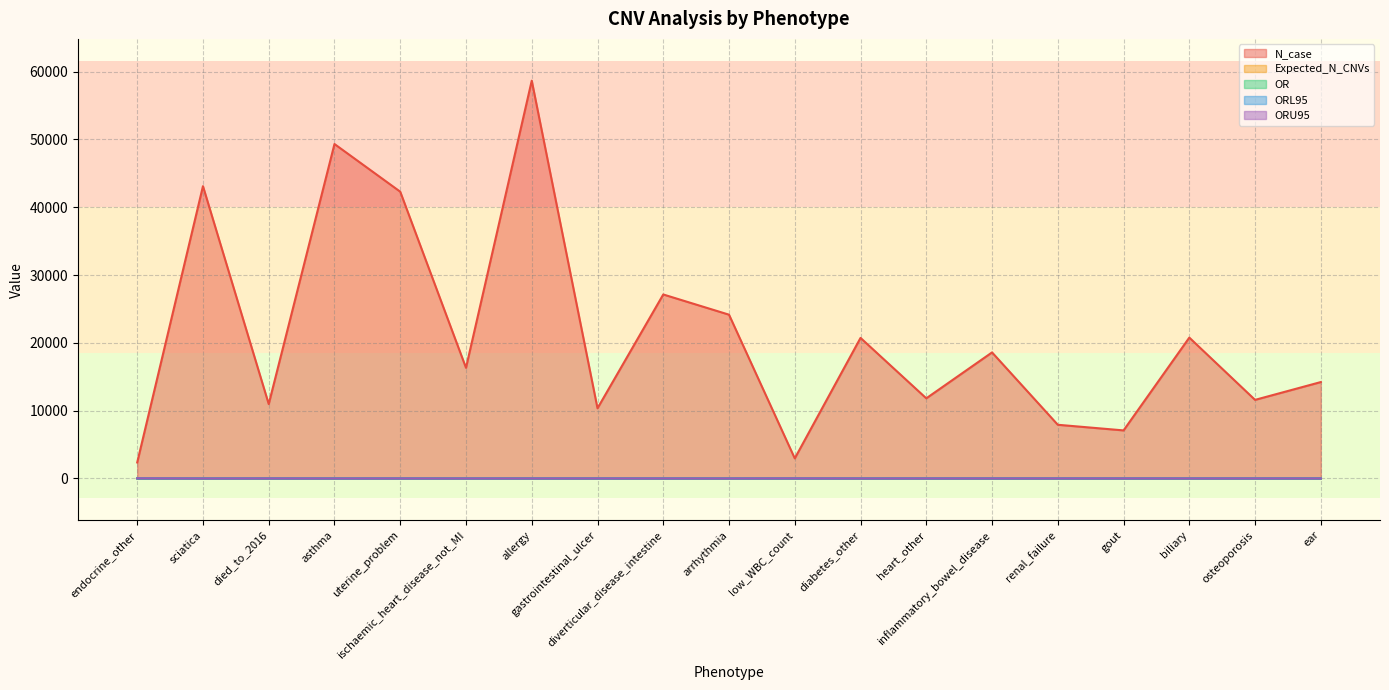

Does the chart display data point markers on the line(s)?

No